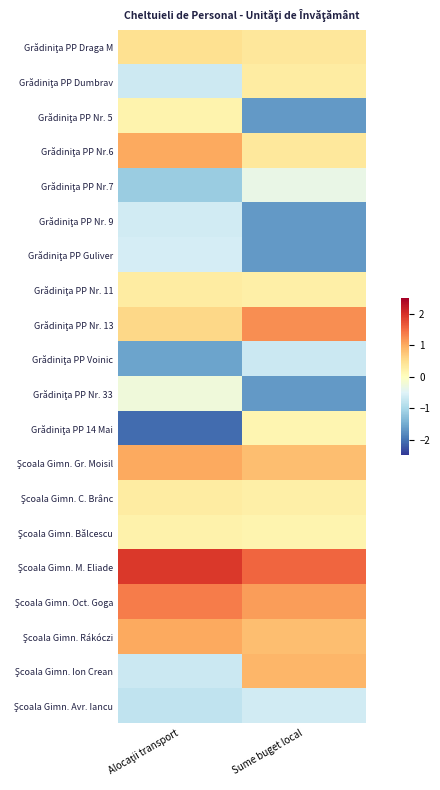

Which series has the largest total across all categories?

Şcoala Gimn. M. Eliade